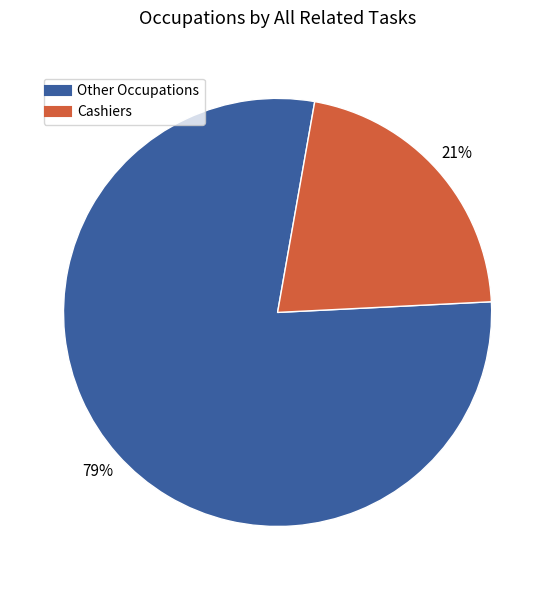

Is there any slice that represents more than half of the pie?

Yes